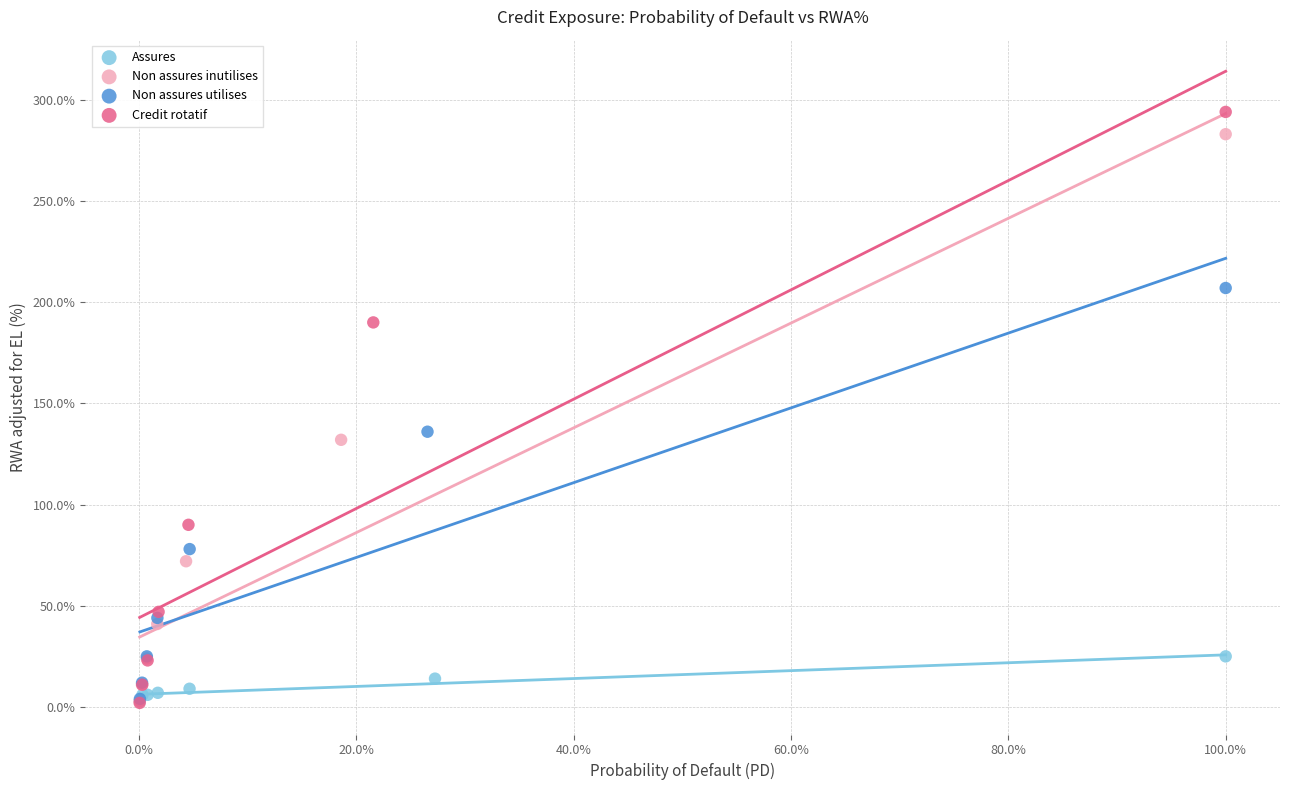

What are all the series names shown in the legend?

Assures, Non assures inutilises, Non assures utilises, Credit rotatif